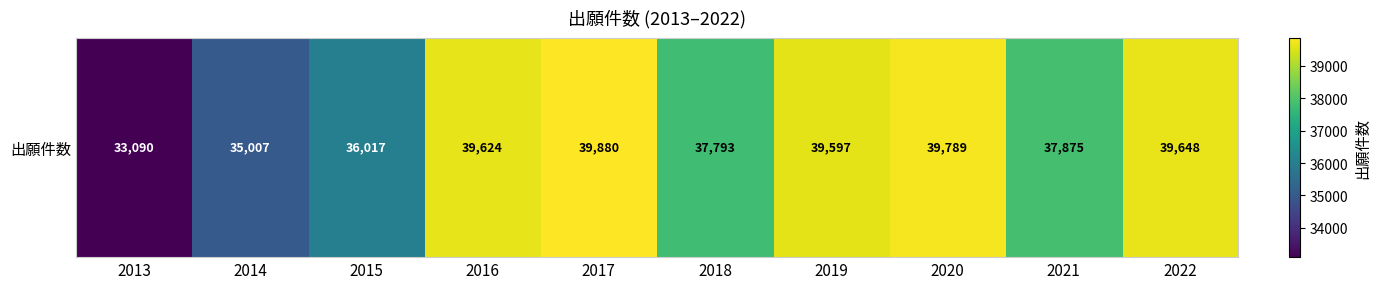

What is the change in value from 2014 to 2021?

+2868